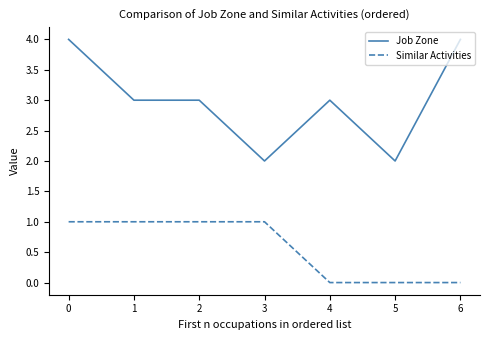

Is it true that Similar Activities equals 0 at 3?

False